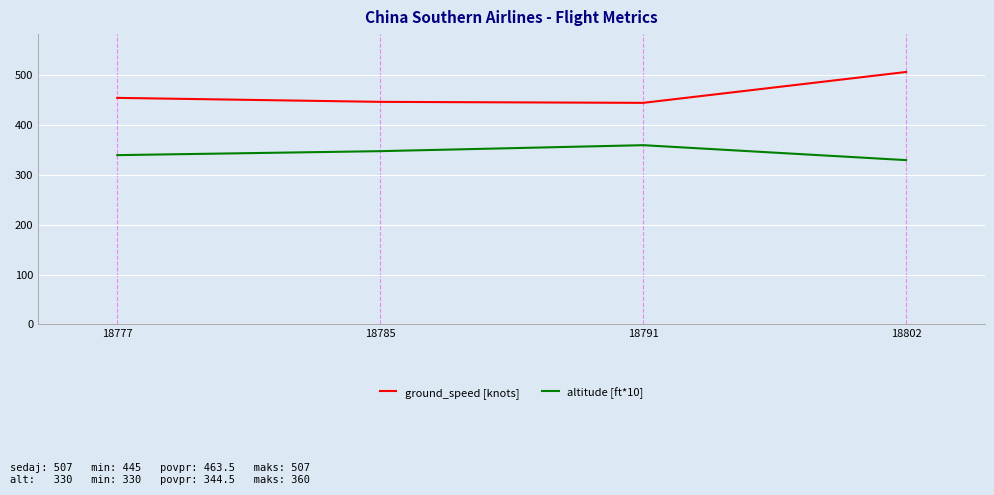

True or false: altitude [ft*10] and ground_speed [knots] intersect in this chart.

False